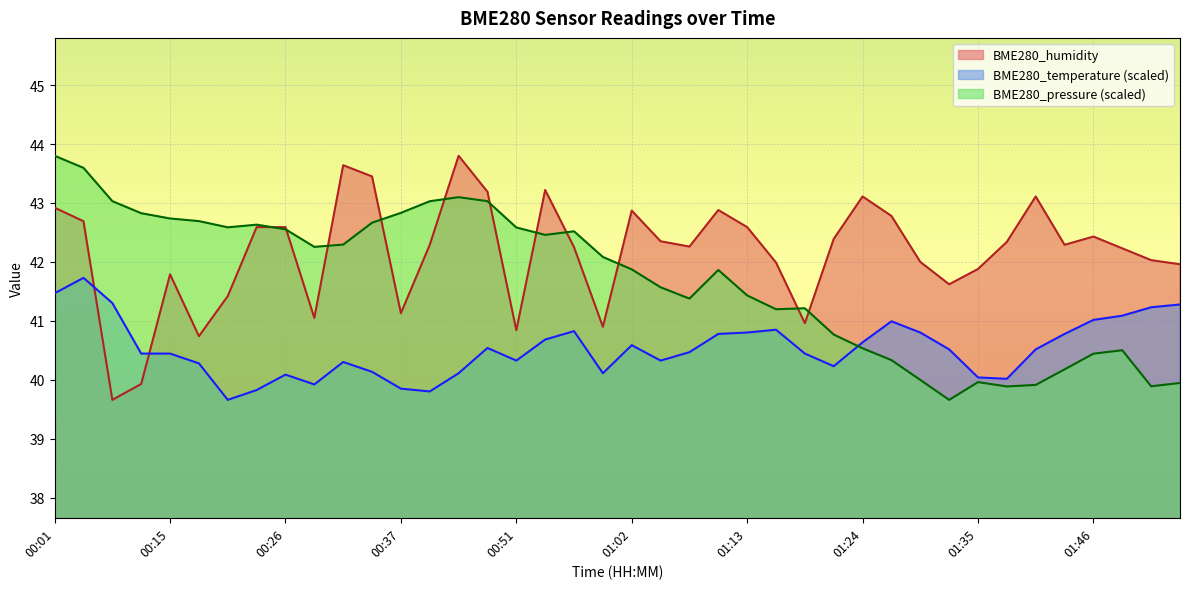

At how many categories does at least one series exceed 39?

40